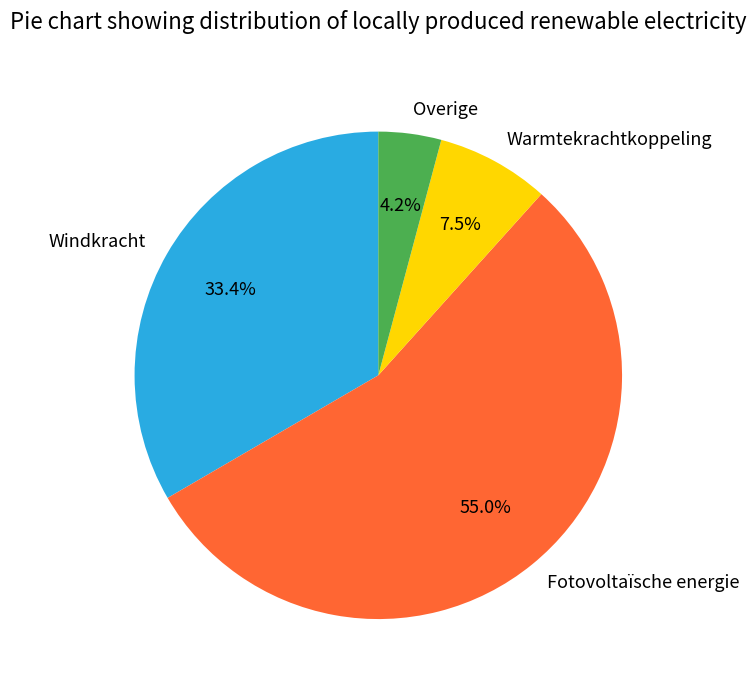

Which slice is the smallest?

Overige